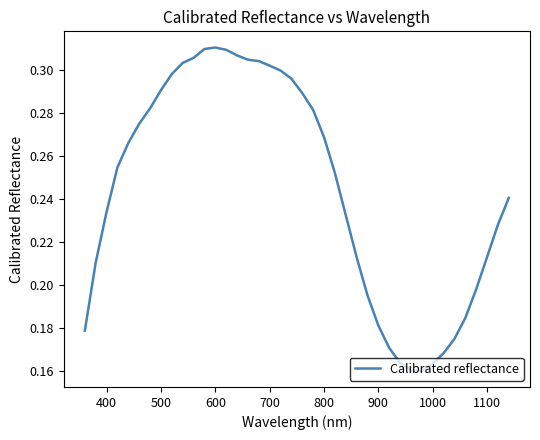

What is the value of the 40th point from the left?

0.2